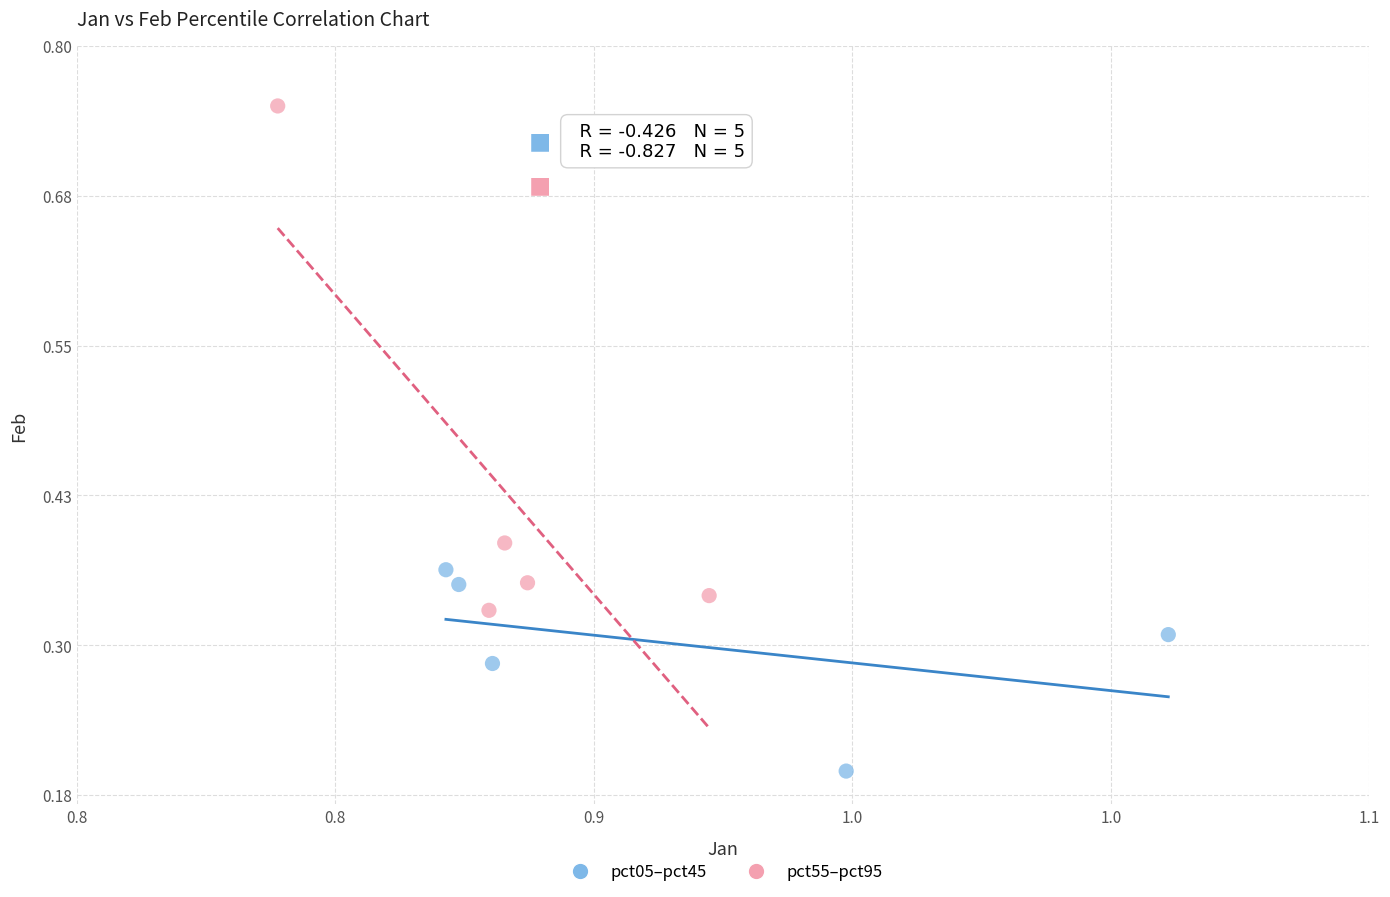

What are all the series names shown in the legend?

pct05–pct45, pct55–pct95